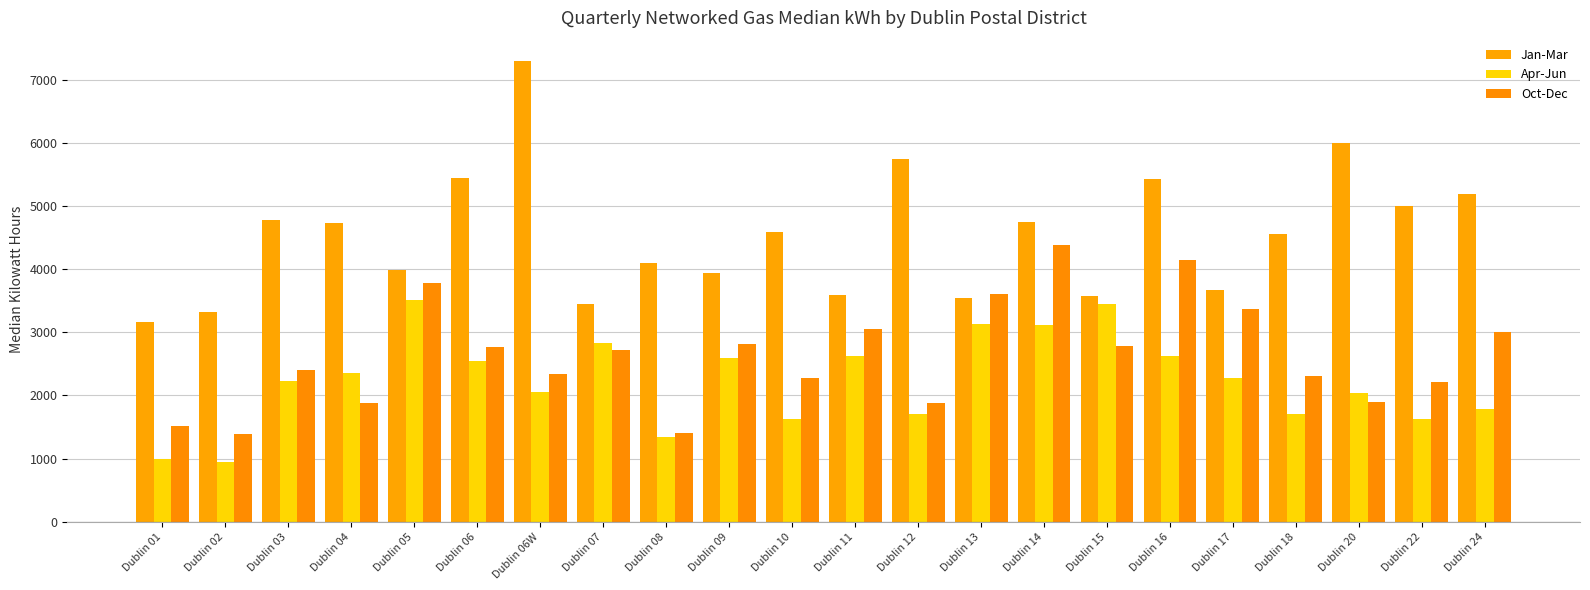

What is the value of the Jan-Mar bar at the 20th from the left?

6009